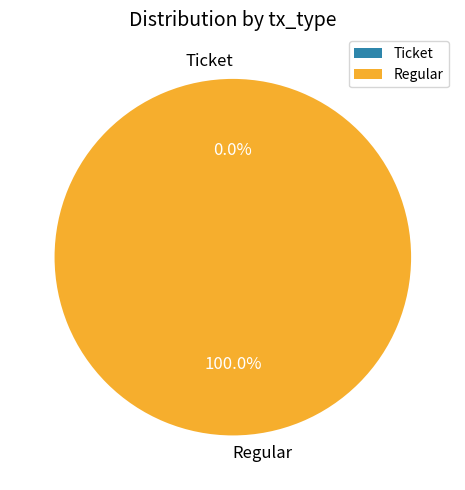

Does Regular represent more than half of the total?

Yes